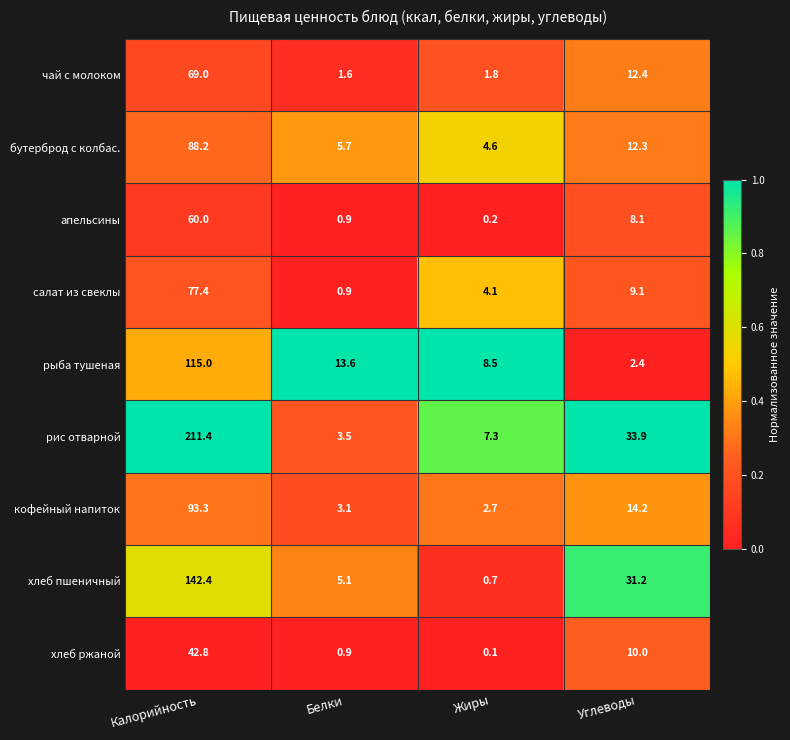

True or false: салат из свеклы has a value of 9.1 at Углеводы.

True